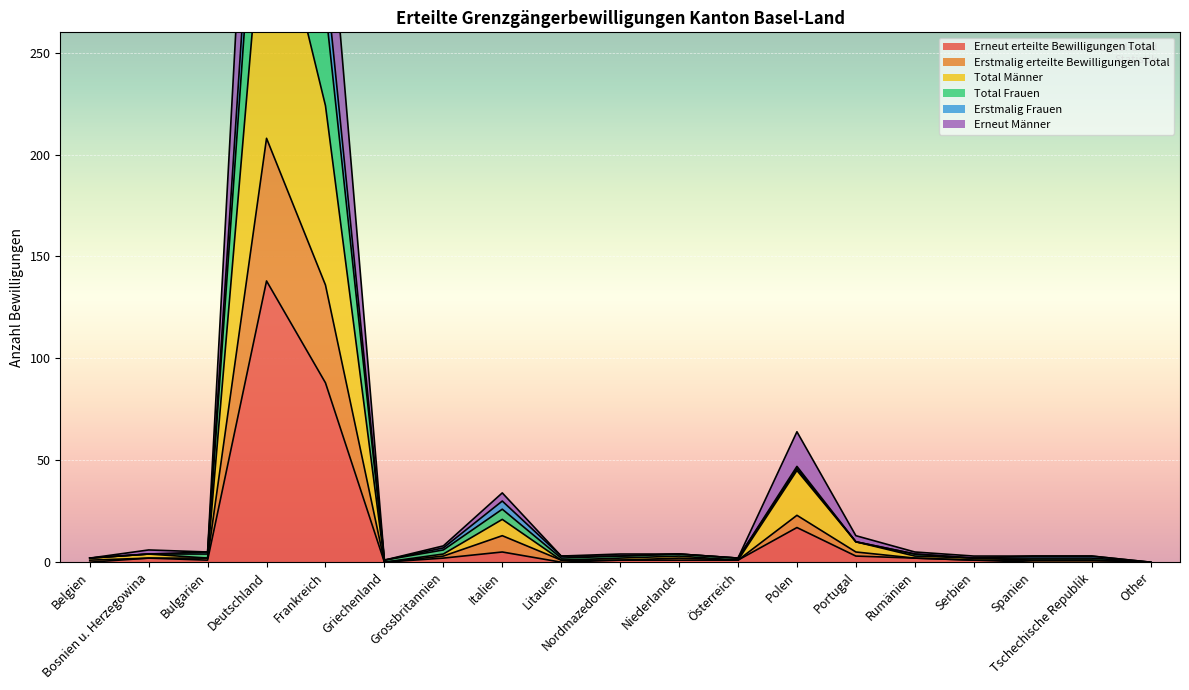

Which has a higher value, Tschechische Republik or Rumänien?

Rumänien